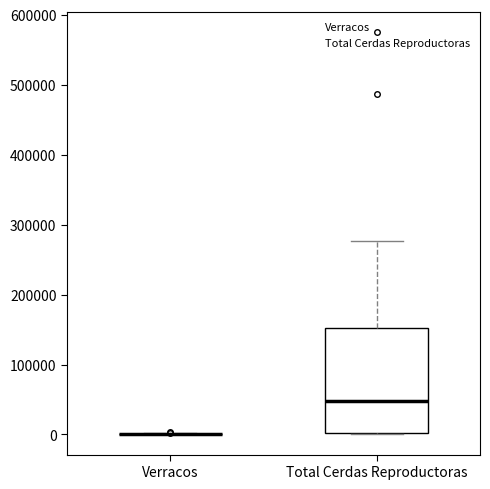

Which box is the tallest, from its lower edge to its upper edge?

Total Cerdas Reproductoras